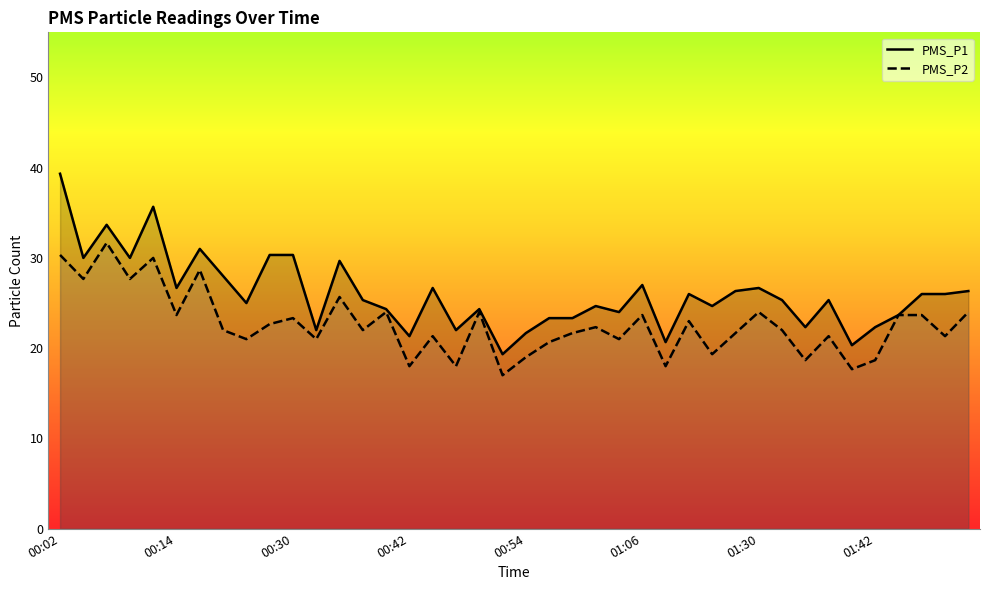

What position from the right is 01:45?

4